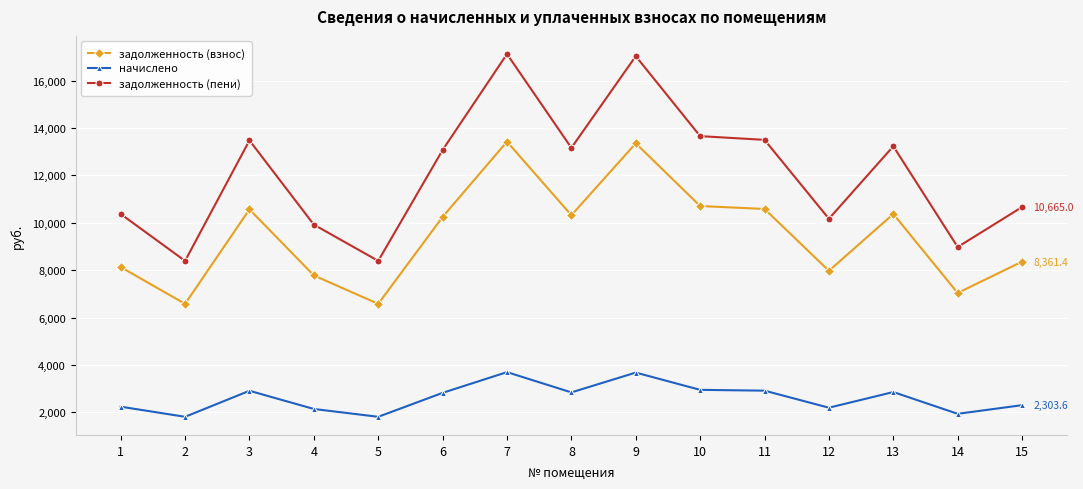

Where is the first local maximum for задолженность (пени)?

3